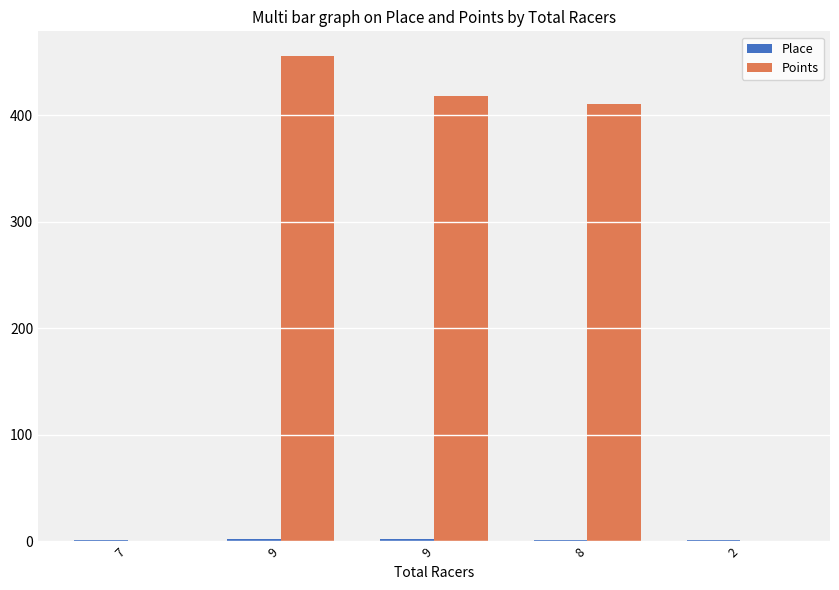

True or false: Place has a value of 0.7 at 9.

False